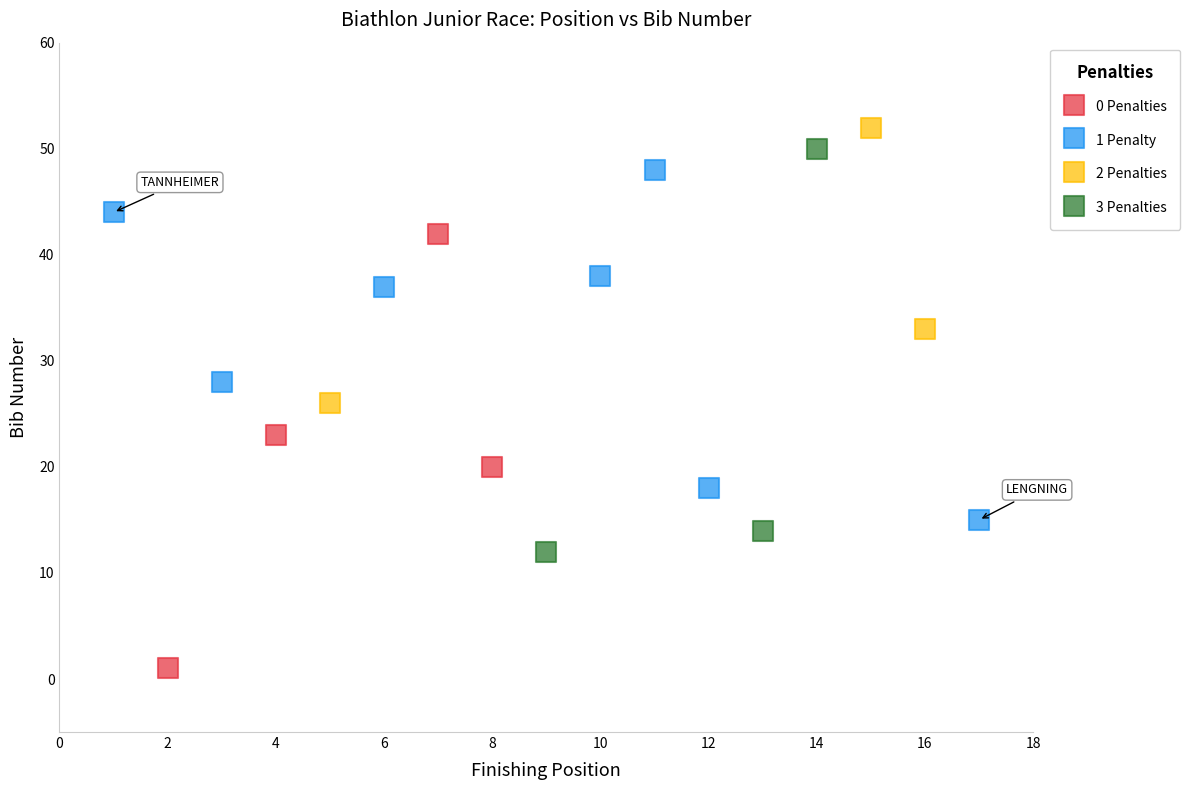

Which series has the widest spread of Y values?

0 Penalties